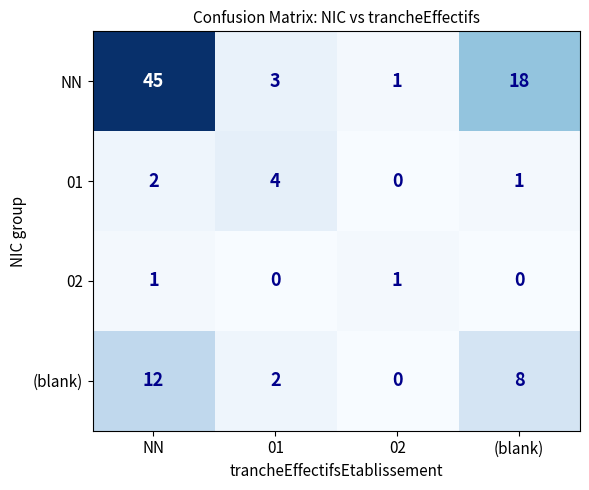

What is the difference between the NN values at 02 and NN?

44